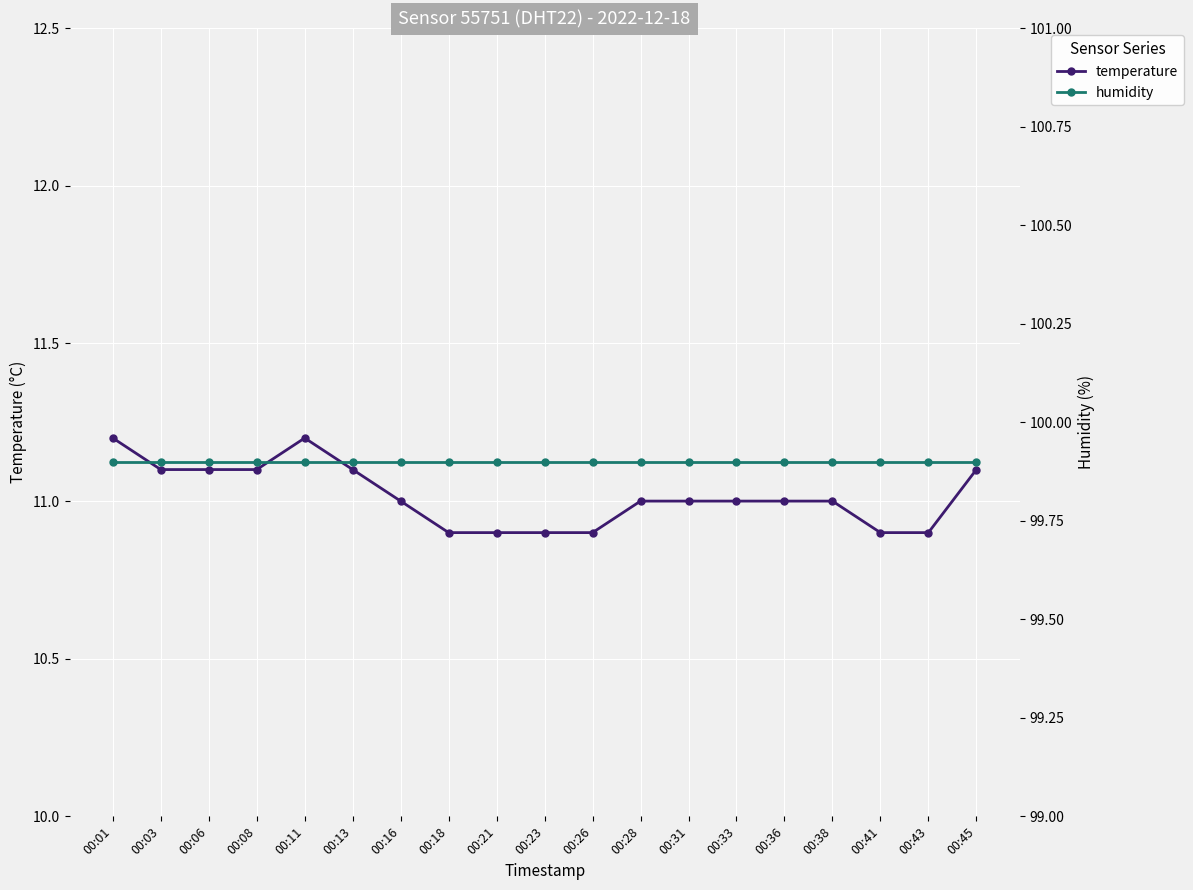

Which series has the largest total across all categories?

humidity